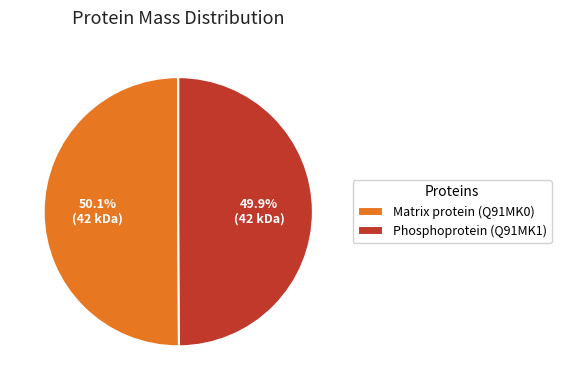

Is there any slice that represents more than half of the pie?

Yes